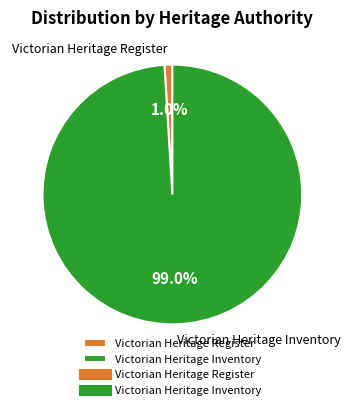

How many segments does this pie chart have?

2